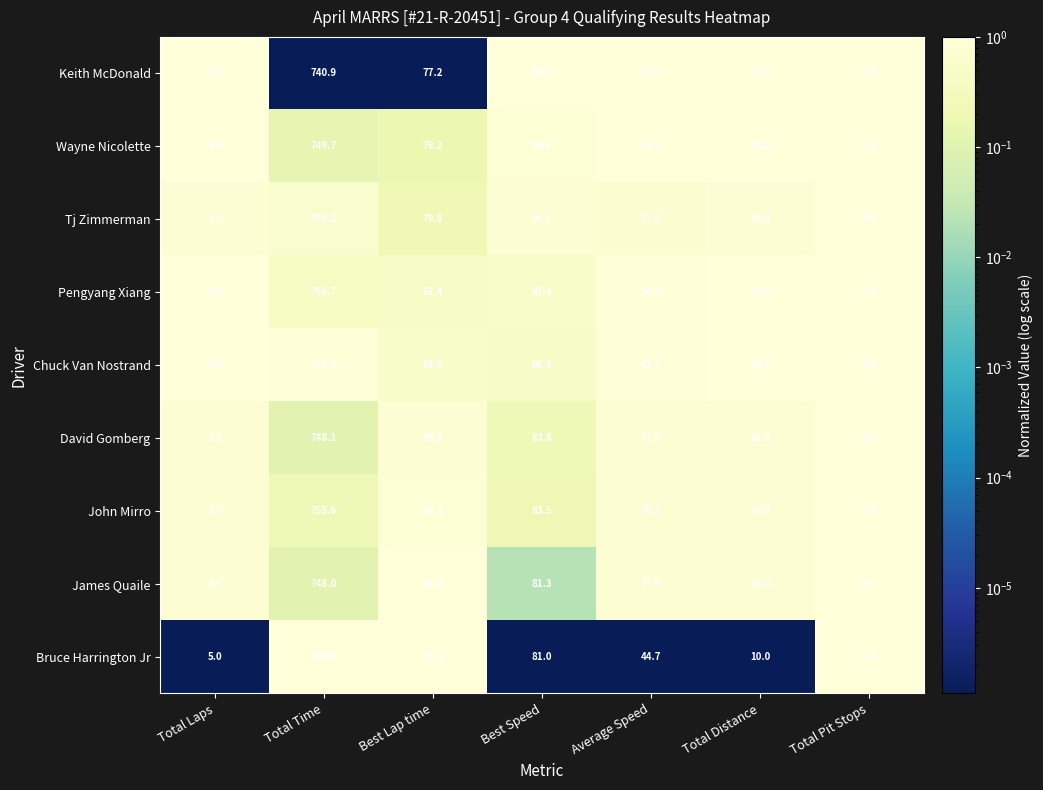

Read the Wayne Nicolette value at Total Time.

749.7